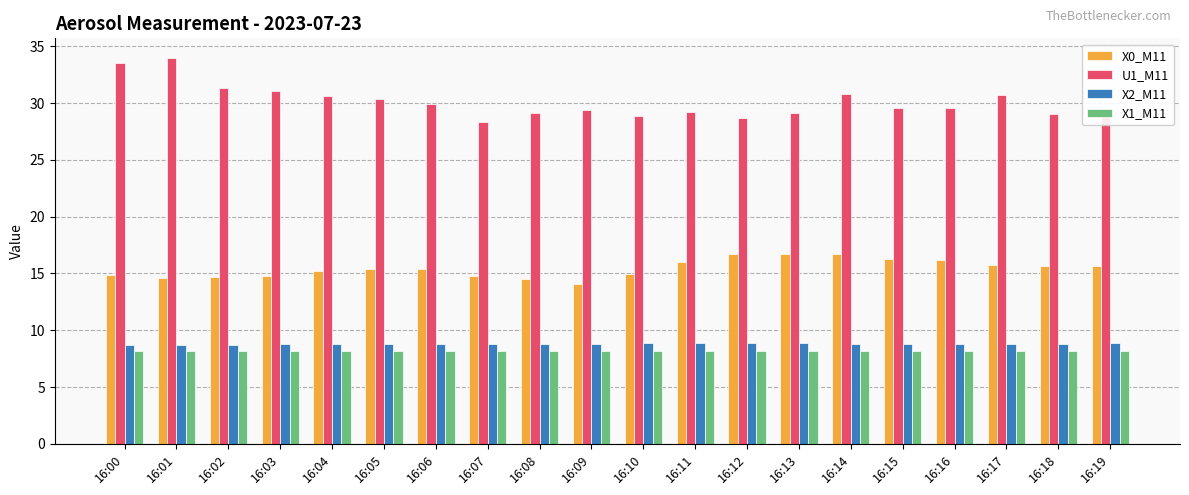

At which category does the chart reach its peak across all series?

16:01